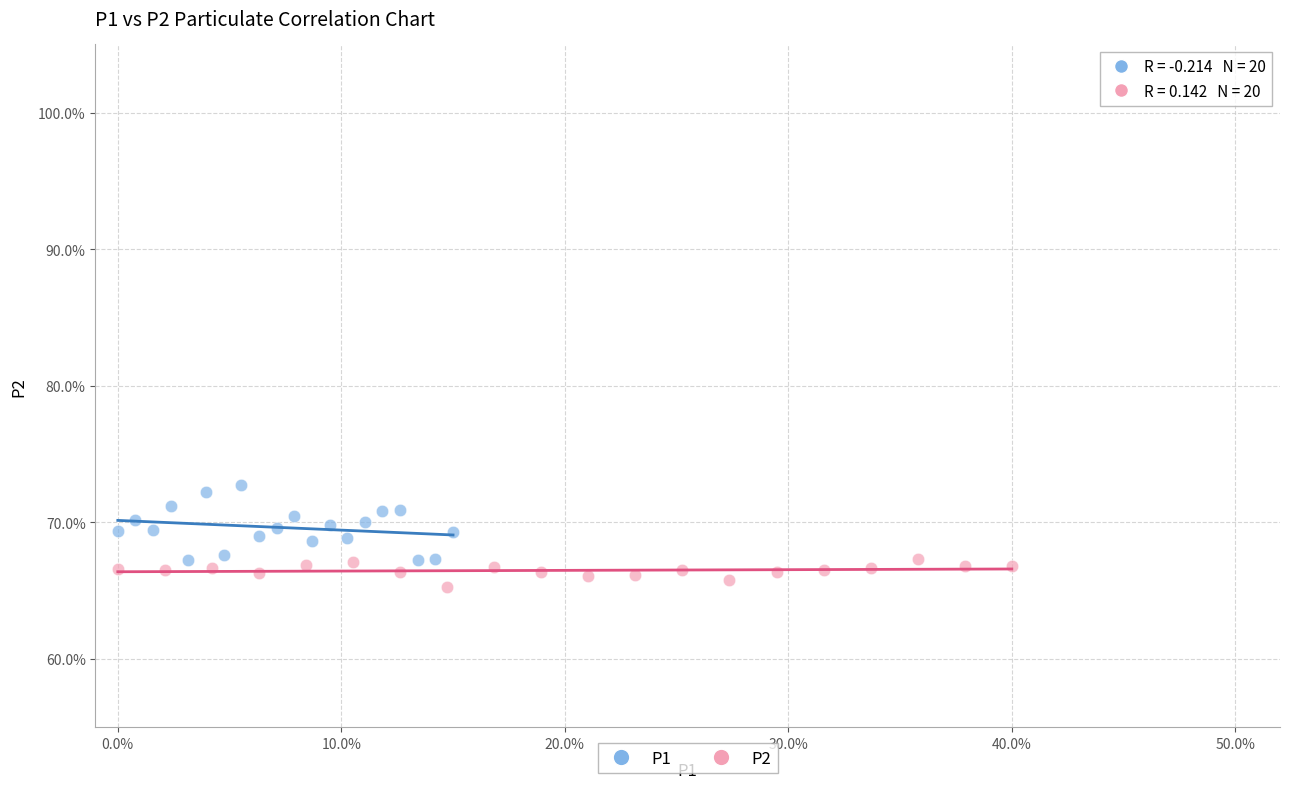

Which series contains the lowest Y value?

P2